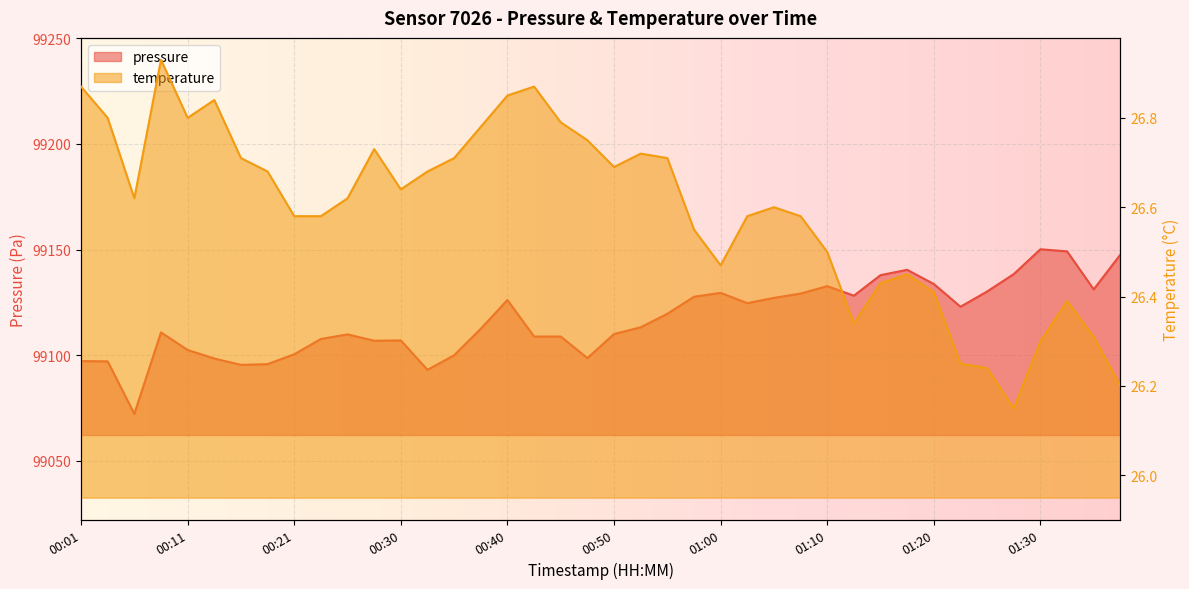

What is the label of the 14th point from the left?

00:33